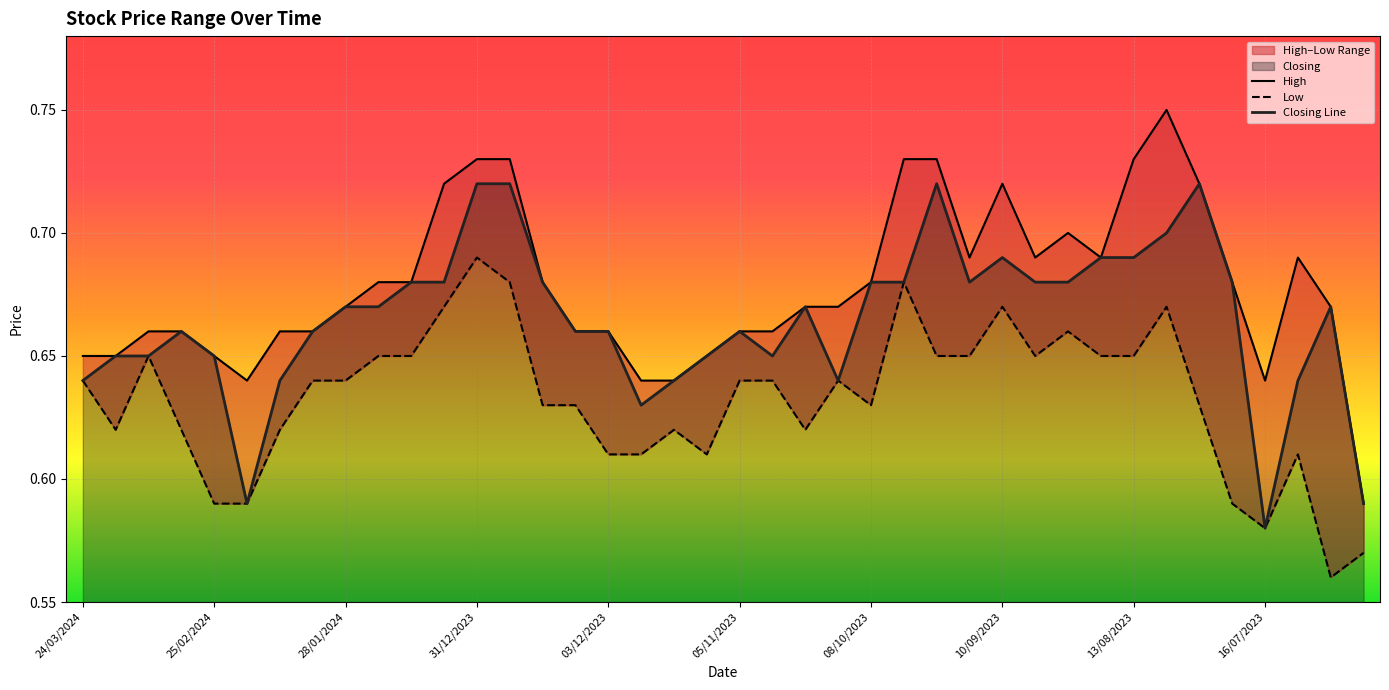

What position from the left is 17?

18